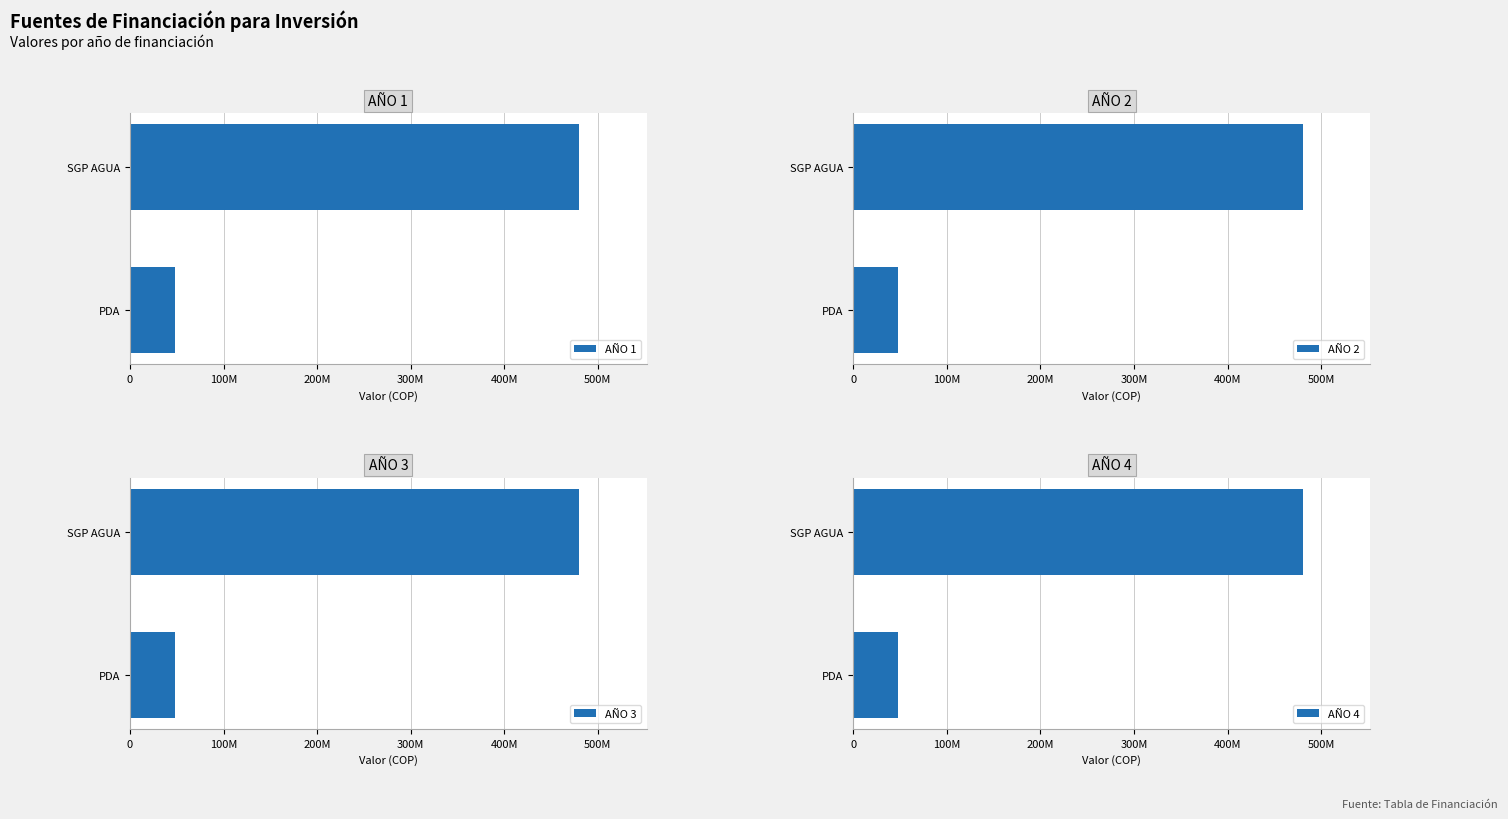

What is the minimum value for AÑO 2?

48019124